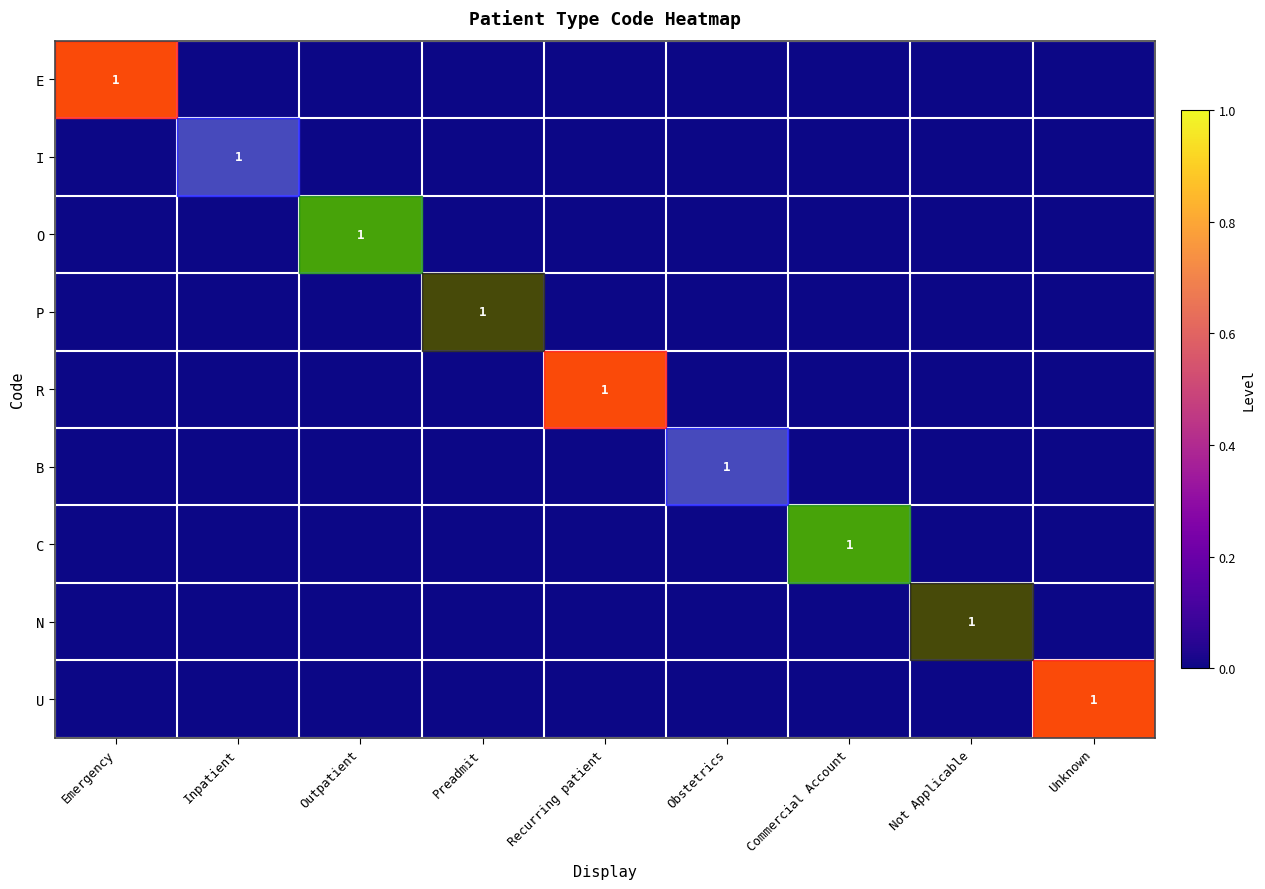

Between Emergency and Inpatient, which series saw the biggest shift?

E